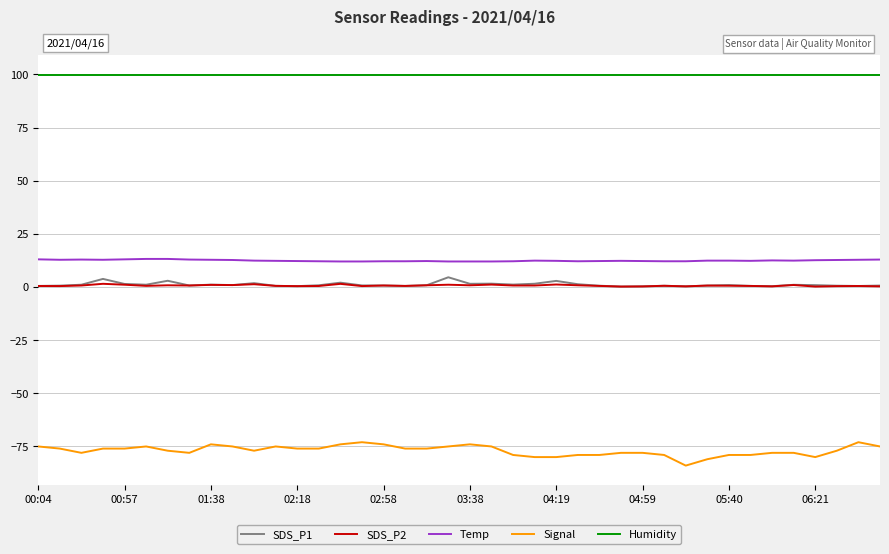

Which series has the largest total across all categories?

Humidity